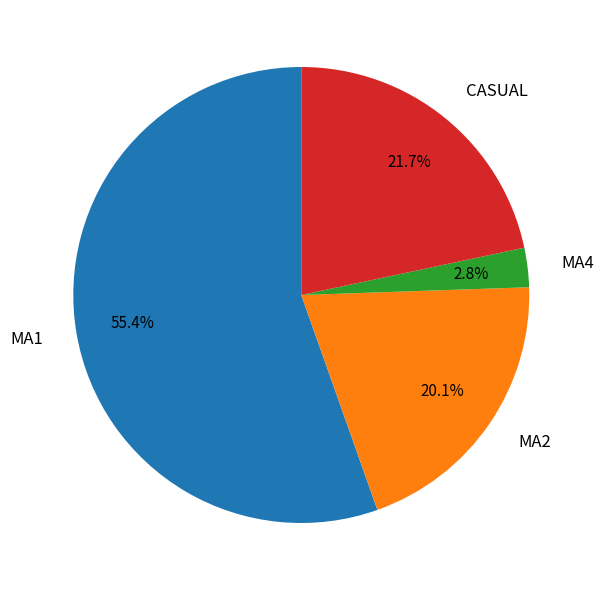

To the nearest percent, what portion does MA2 represent?

20%